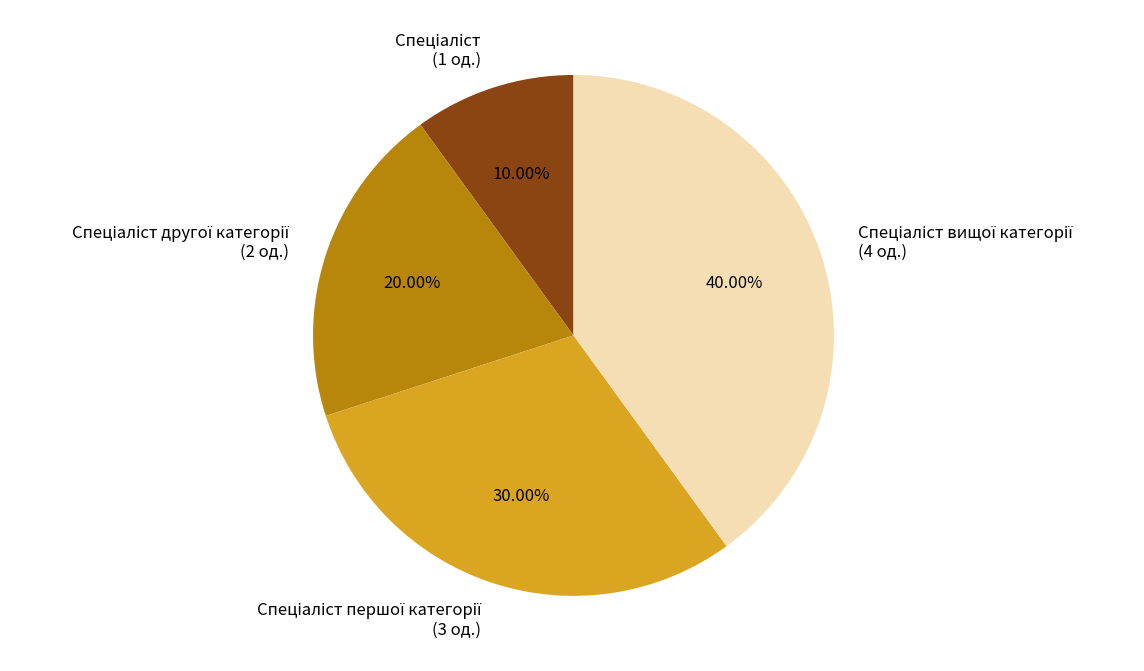

Does any single category account for the majority?

No